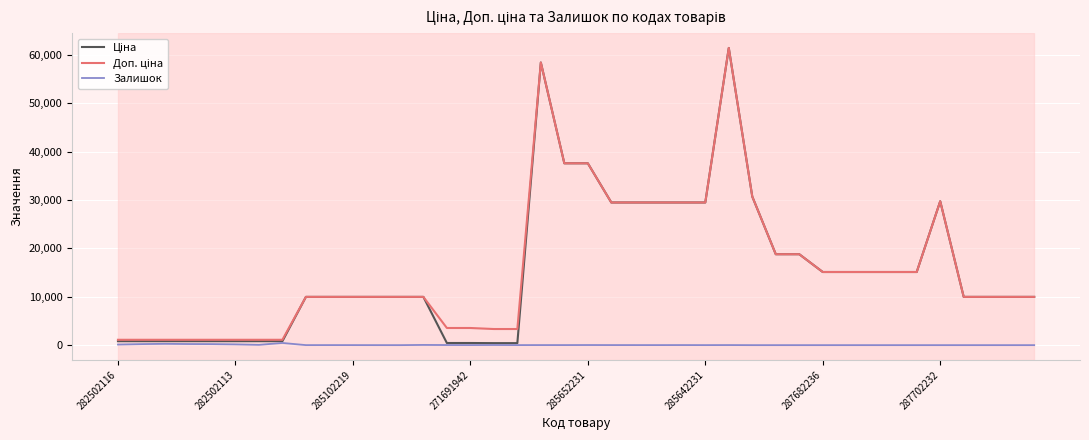

What is the maximum value shown in the chart?

61434.3